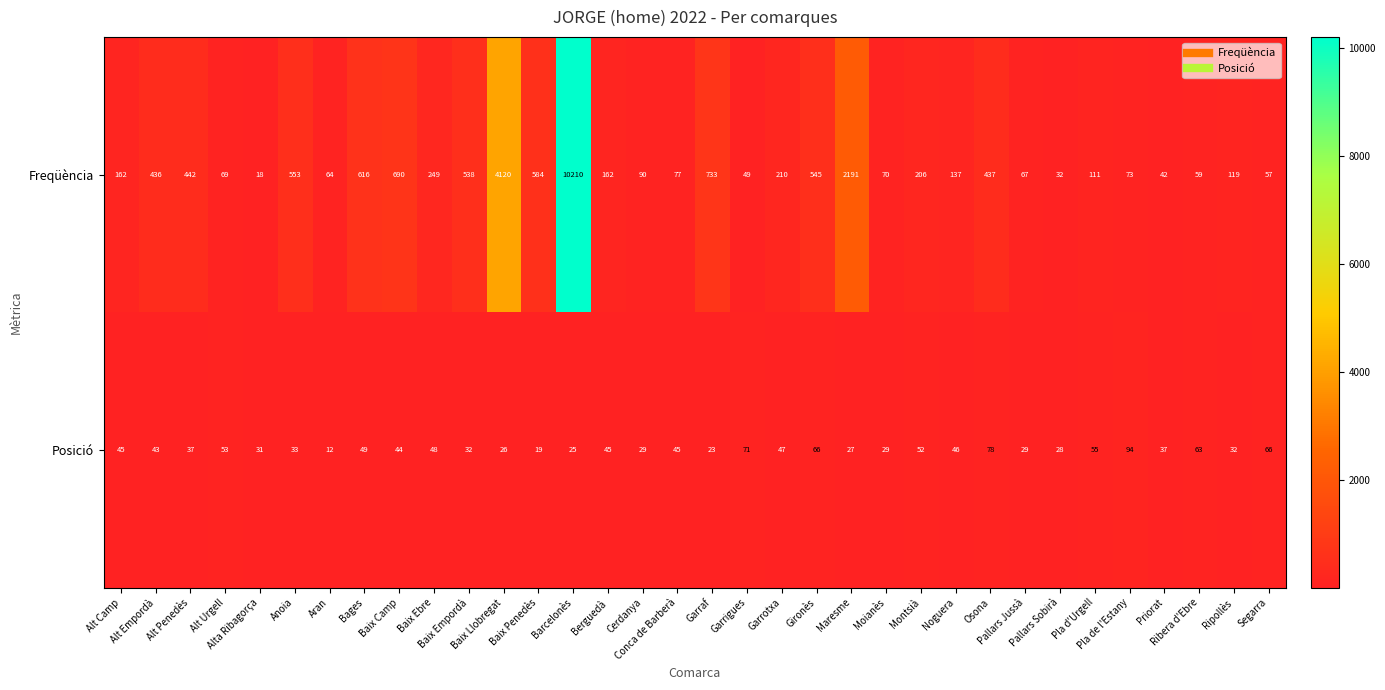

Which series changed the most between Osona and Pallars Sobirà?

Freqüència